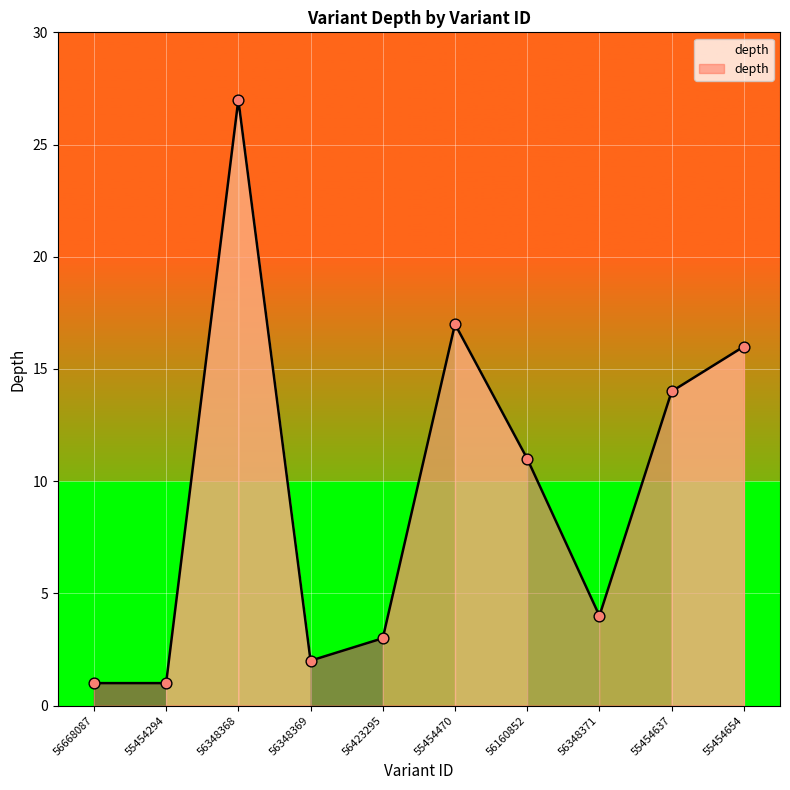

Between 55454654 and 56668087, which is larger?

55454654